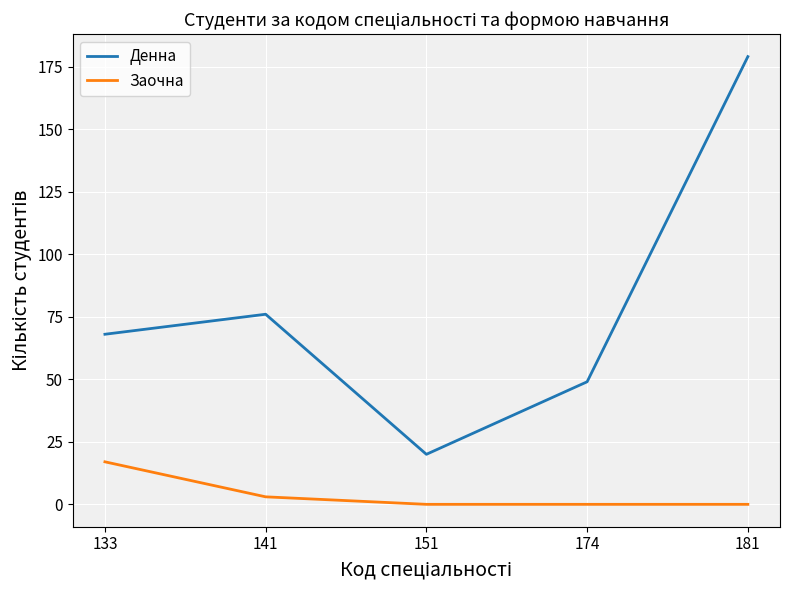

At which label does Денна reach its peak?

181